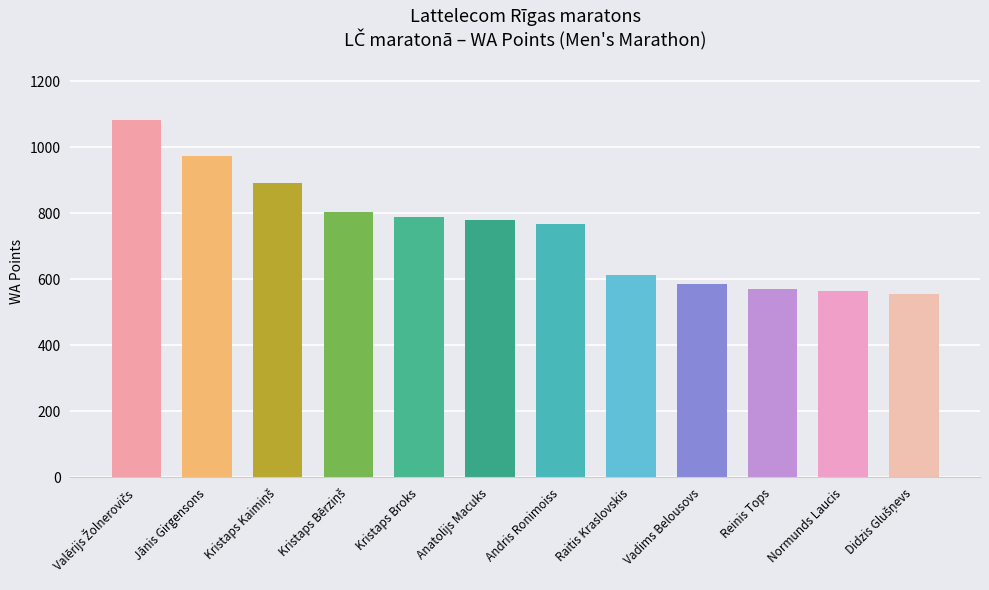

What is the label of the 8th bar from the left?

Raitis Kraslovskis